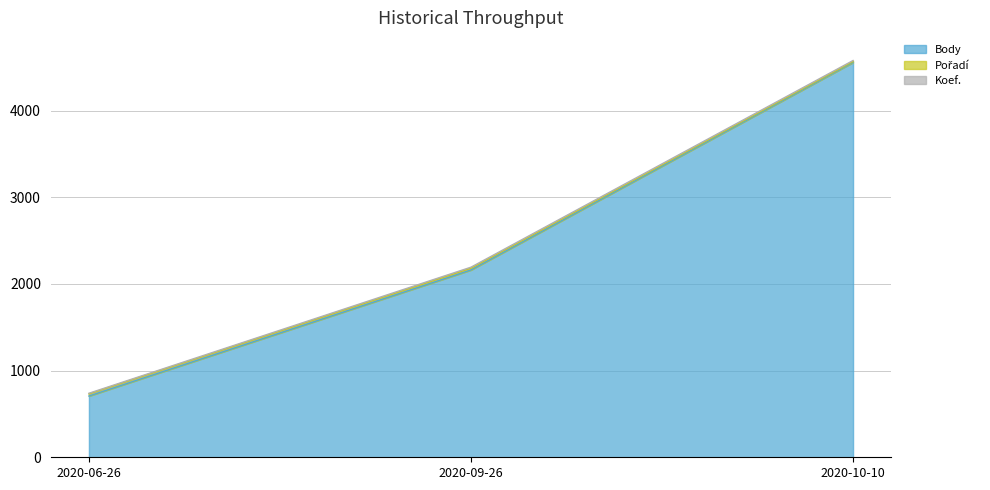

What is the total value across all series at 2020-10-10?

4579